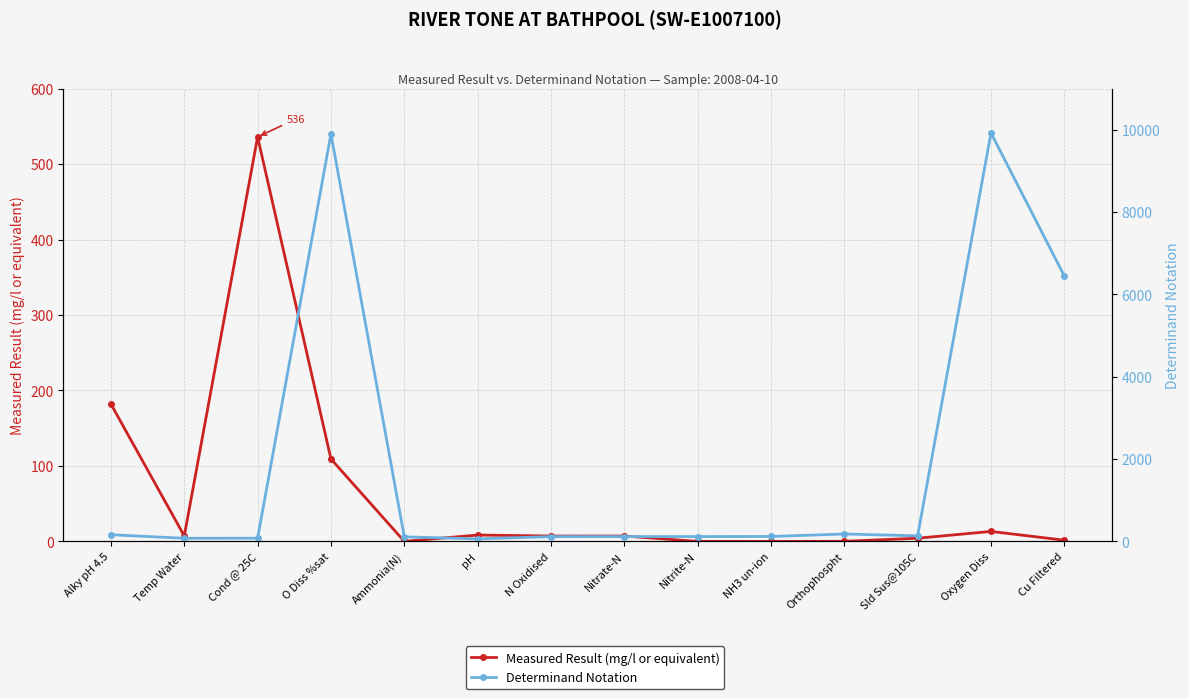

How many distinct data groups are displayed?

2